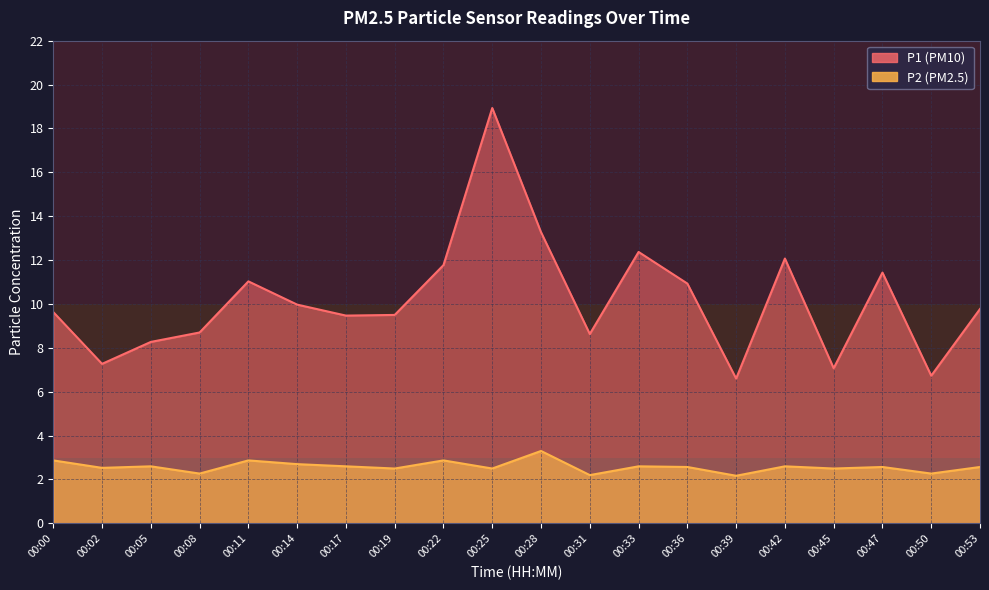

Where is P2 nearest to the value 2?

00:39